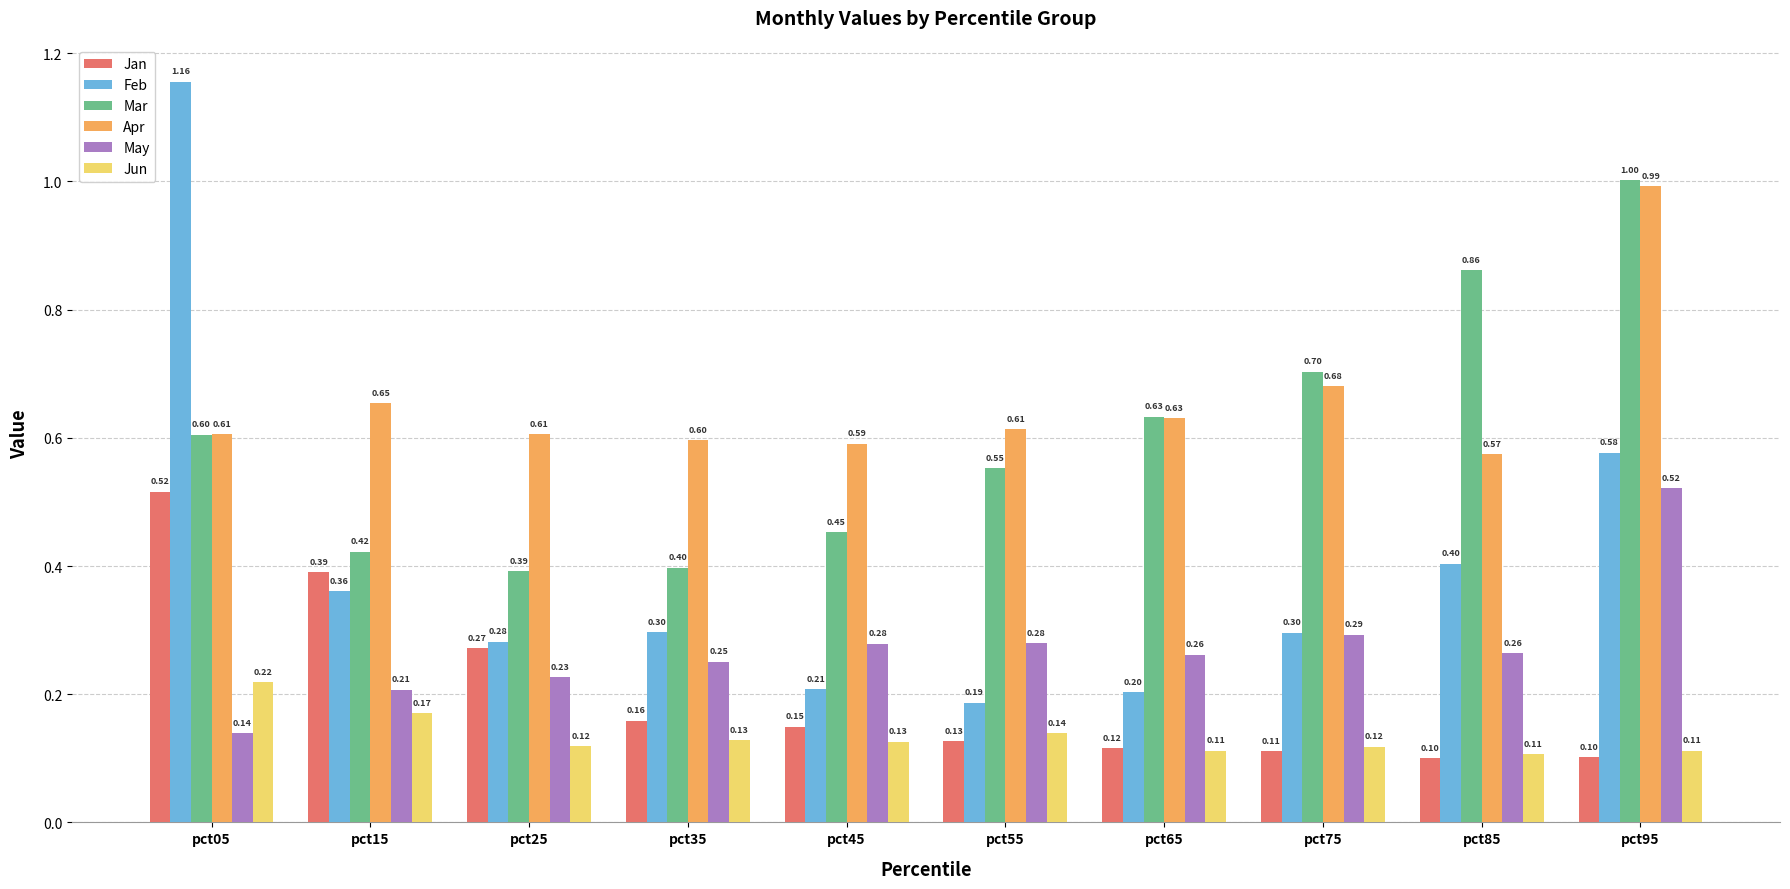

True or false: Jan has a value of 0.0 at pct75.

False